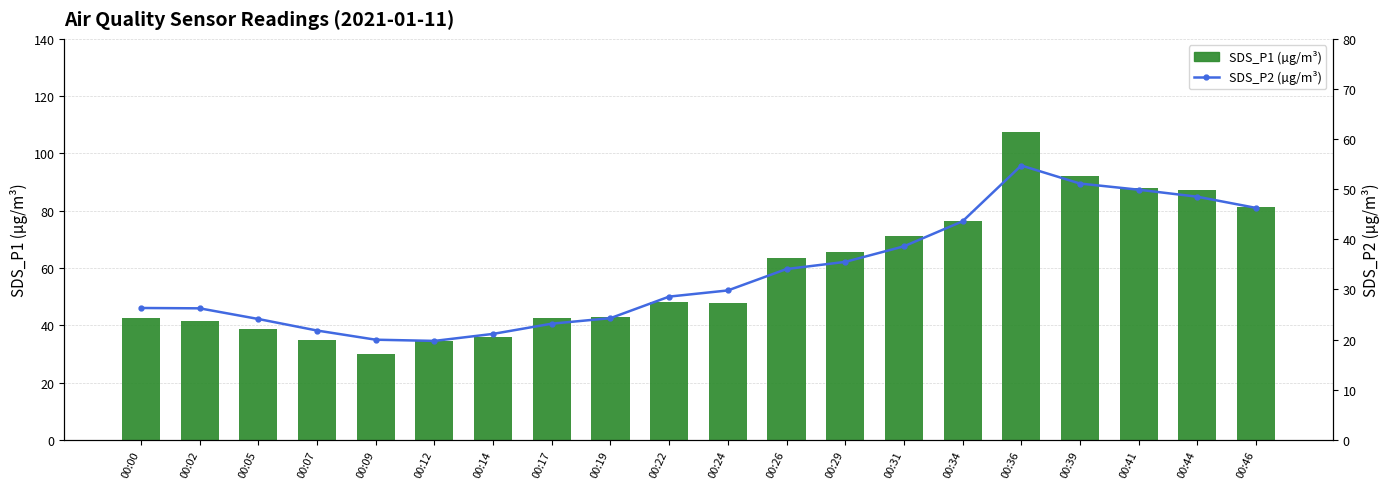

What are all the series names shown in the legend?

SDS_P1 (µg/m³), SDS_P2 (µg/m³)